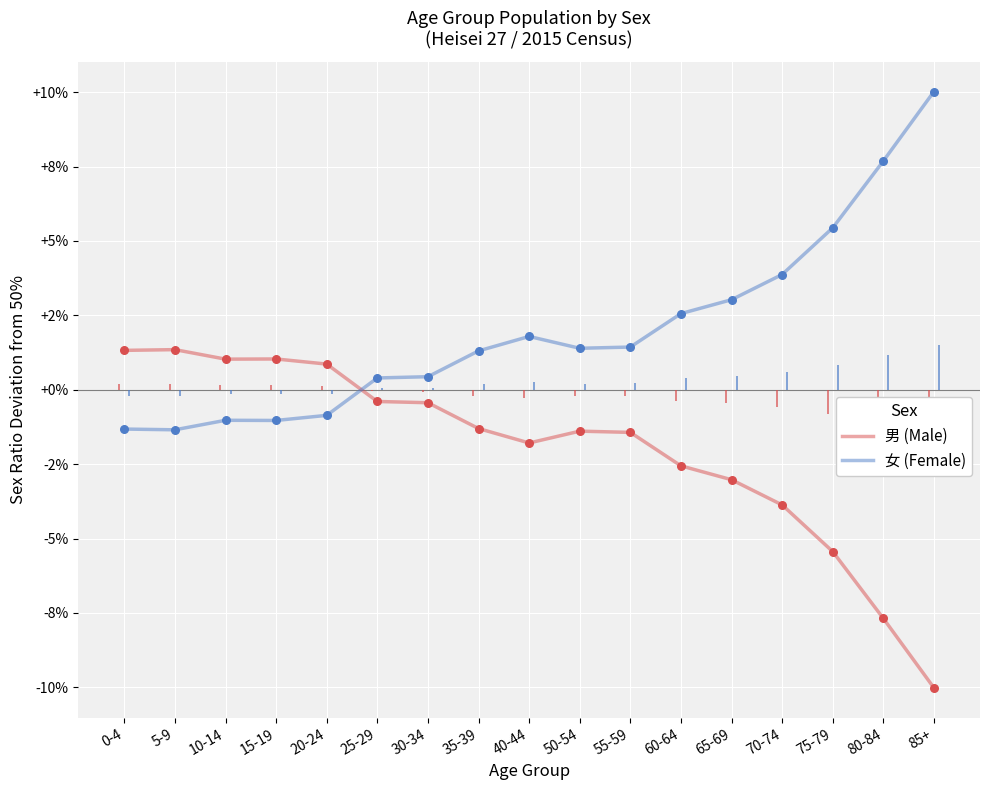

At which category is the sum across all series the highest?

0-4